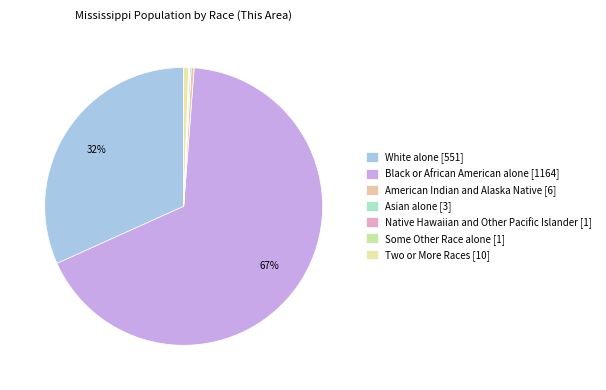

What portion of the pie excludes American Indian and Alaska Native?

99.7%